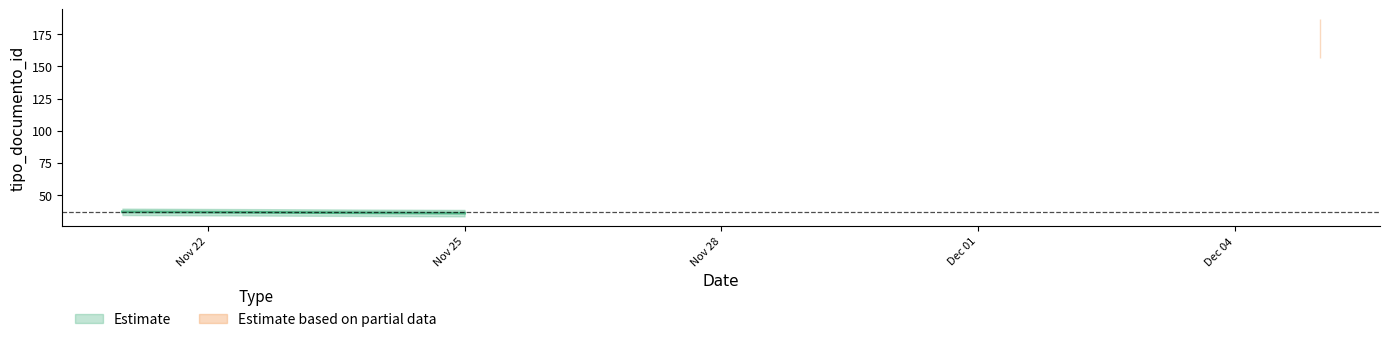

What is the sum of all Estimate values?

150